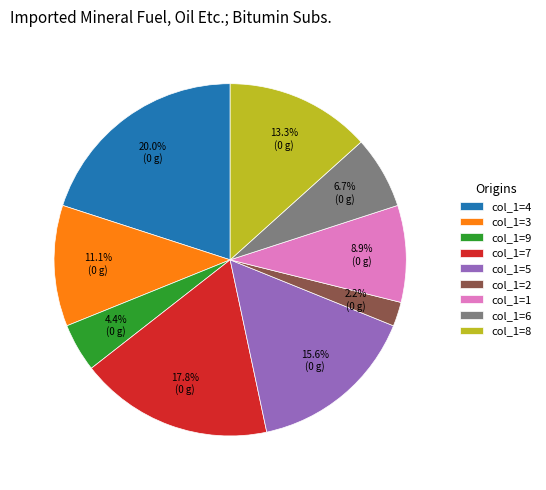

Which has a higher value, col_1=5 or col_1=4?

col_1=4